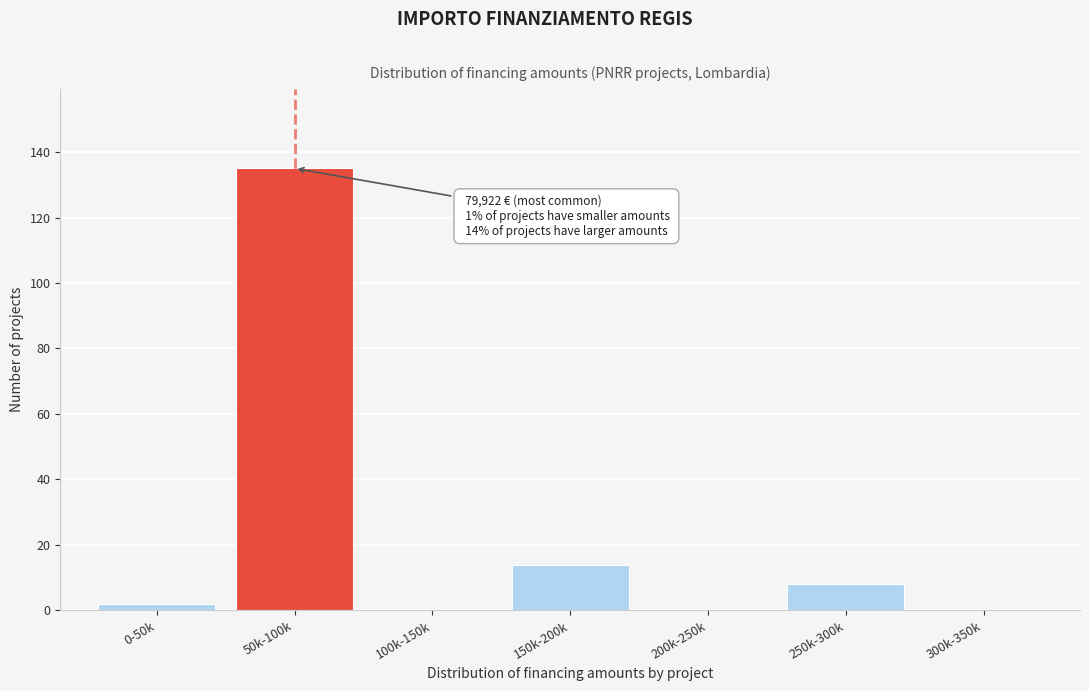

Reading right to left, list all the values displayed in this chart.

300k-350k=0	250k-300k=8	200k-250k=0	150k-200k=14	100k-150k=0	50k-100k=135	0-50k=2